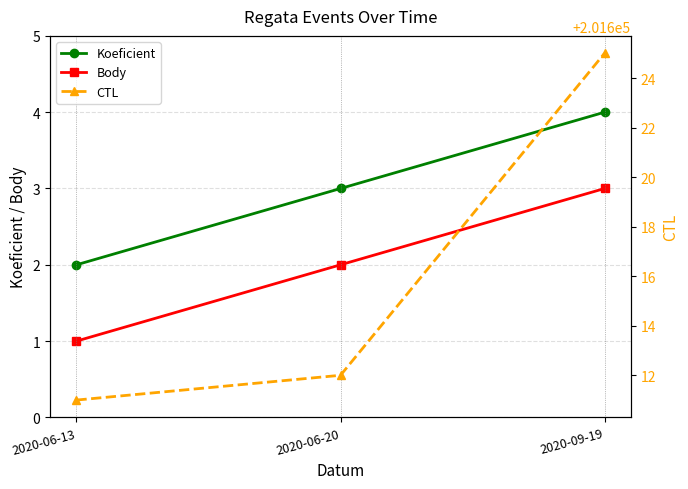

What is the spread (max minus min) of values at 2020-06-13?

201610